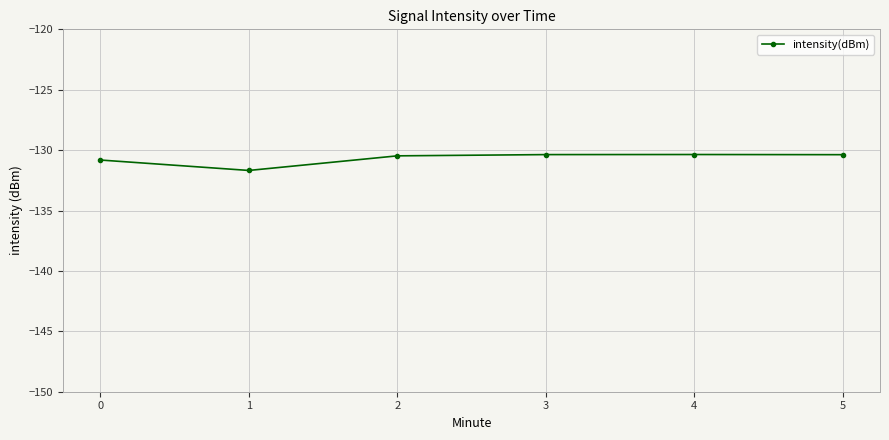

Where is the first local minimum?

1